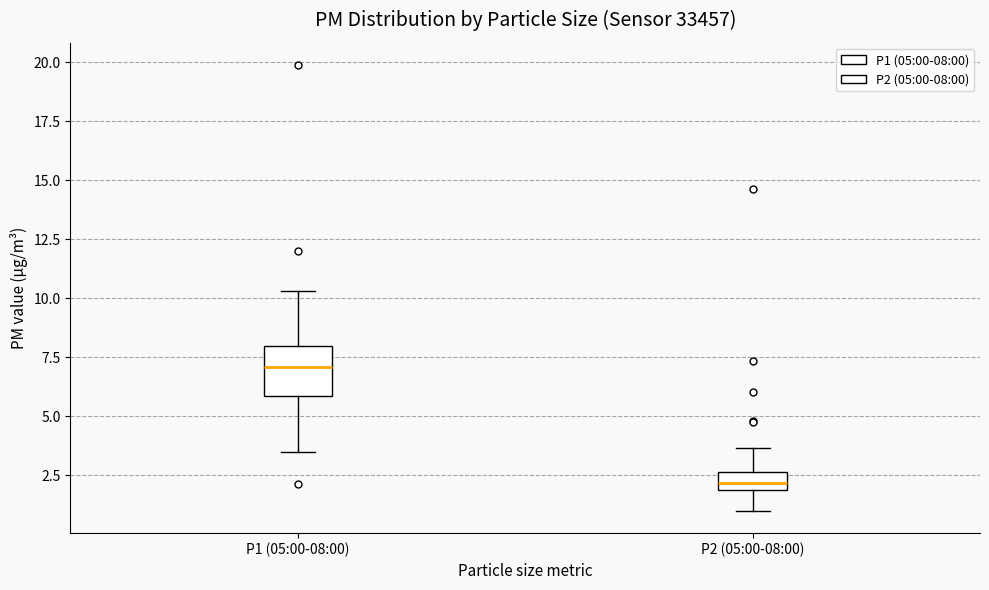

Where does the upper whisker of the box for P1 (05:00-08:00) end on the y-axis? The values are not printed on the chart, so give them approximately, as read against the axis.

10.5